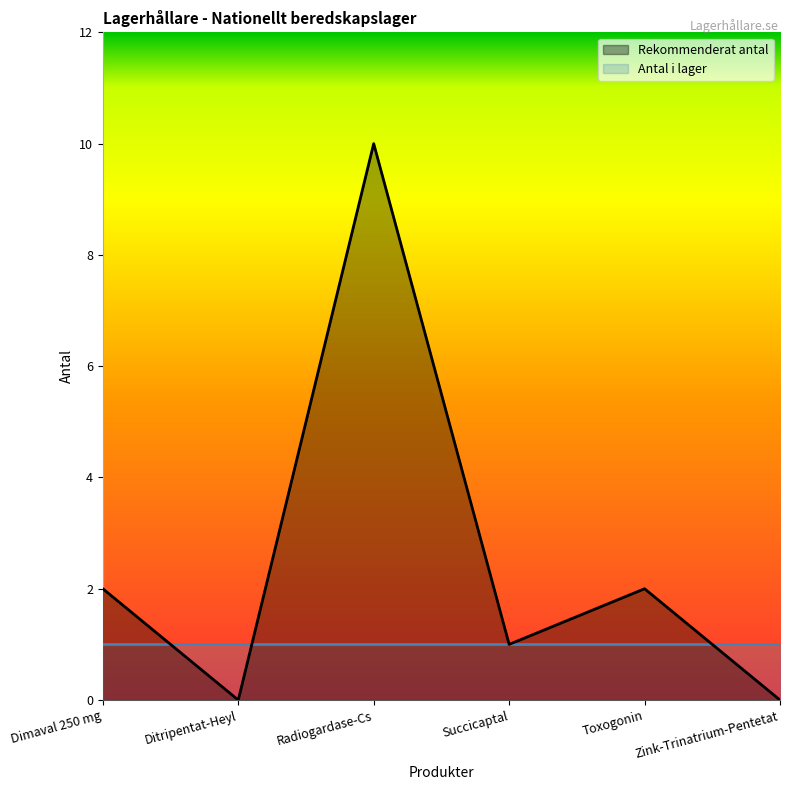

The chart shows a value of 4 at Radiogardase-Cs. True or false?

False